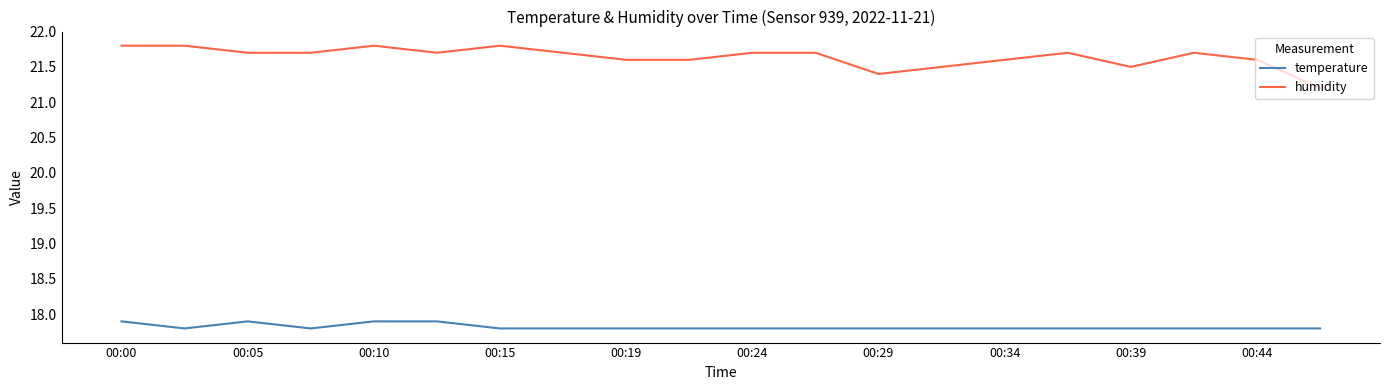

Which series has the largest total across all categories?

humidity